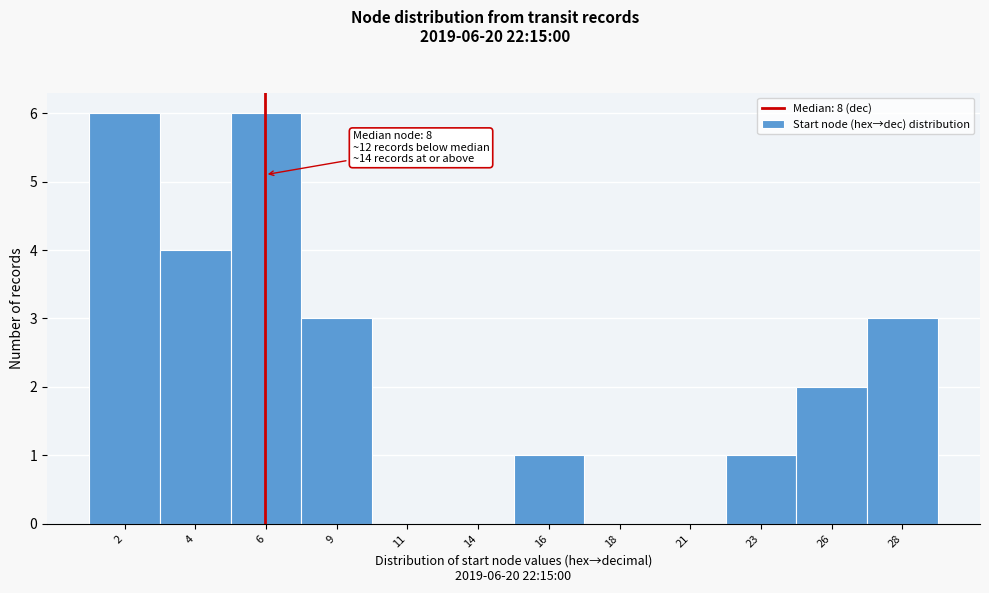

Reading right to left, transcribe all the data shown in this chart.

28=3	26=2	23=1	21=0	18=0	16=1	14=0	11=0	9=3	6=6	4=4	2=6